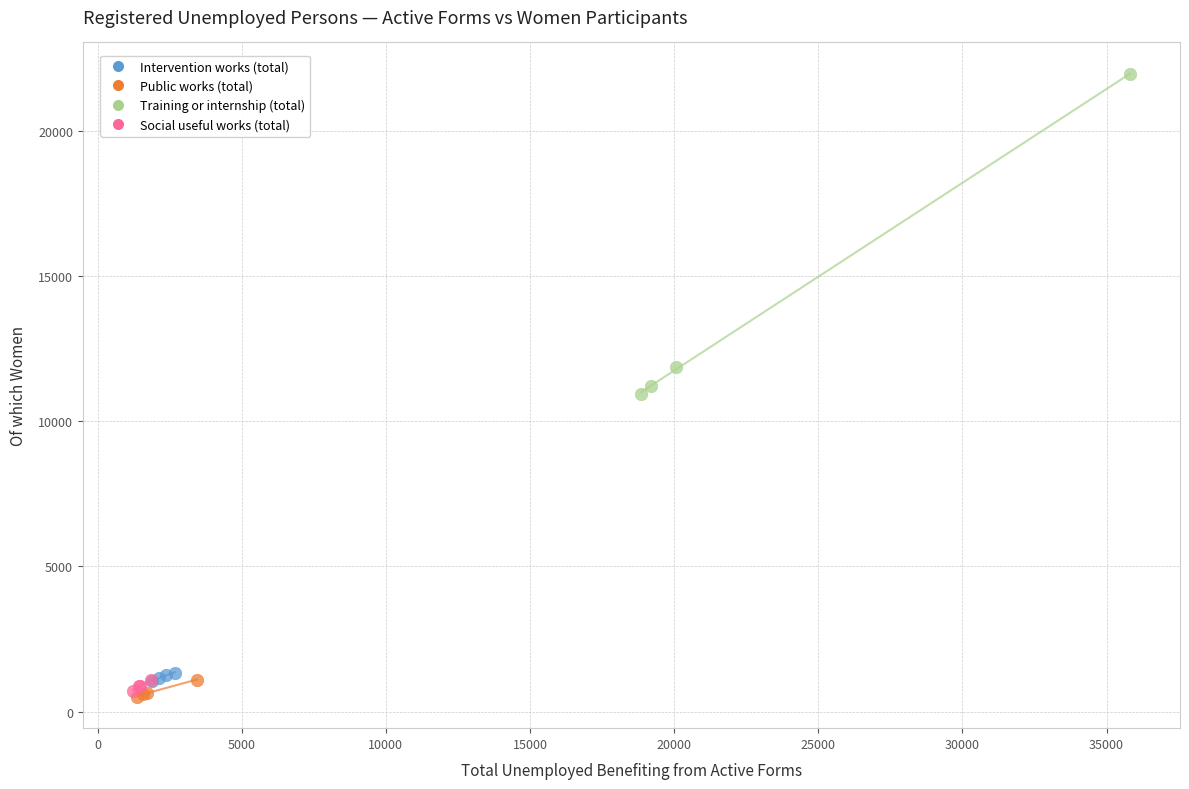

What are all the series names shown in the legend?

Intervention works (total), Public works (total), Training or internship (total), Social useful works (total)